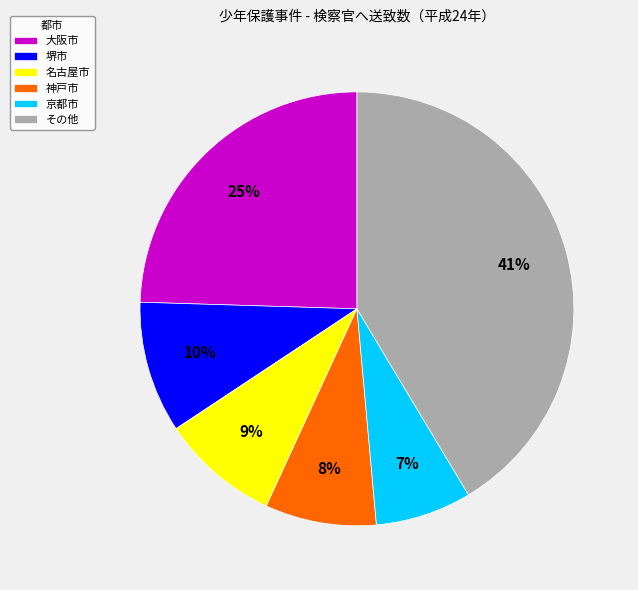

Which category has the smallest portion of the pie?

京都市